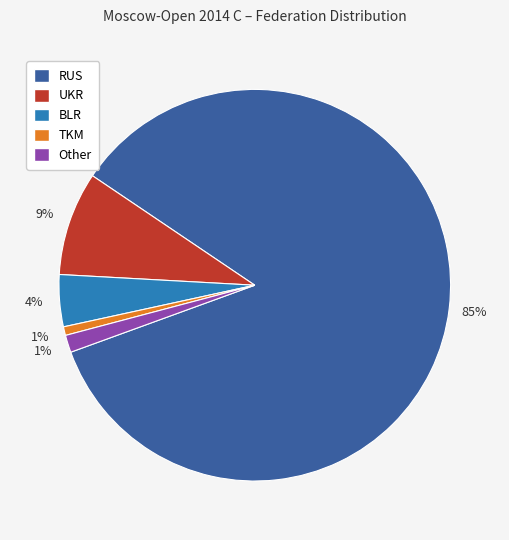

Is there a majority slice in this chart?

Yes